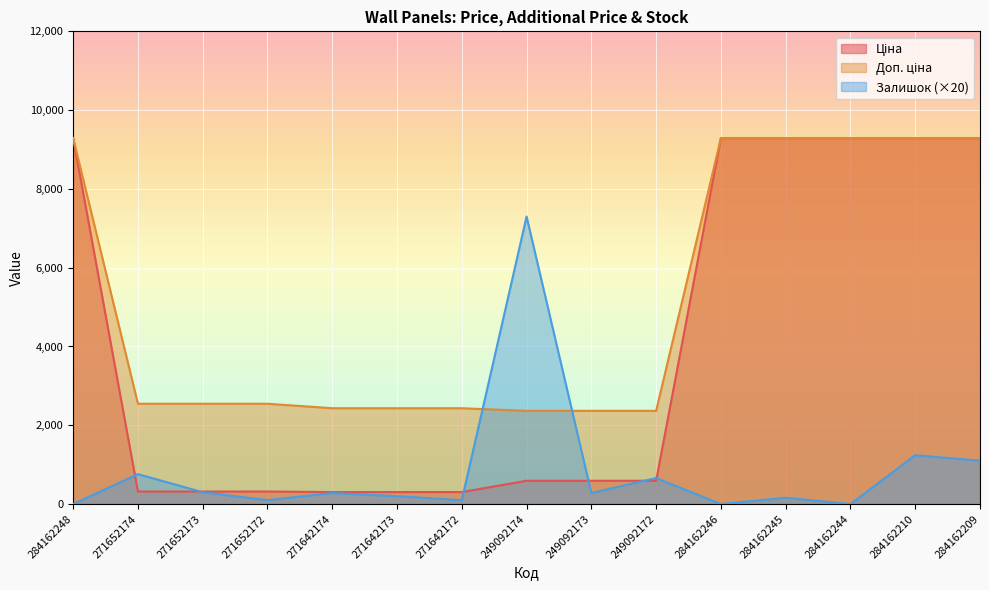

Rank the categories by Ціна value from lowest to highest.

271642174, 271642173, 271642172, 271652174, 271652173, 271652172, 249092174, 249092173, 249092172, 284162248, 284162246, 284162245, 284162244, 284162210, 284162209